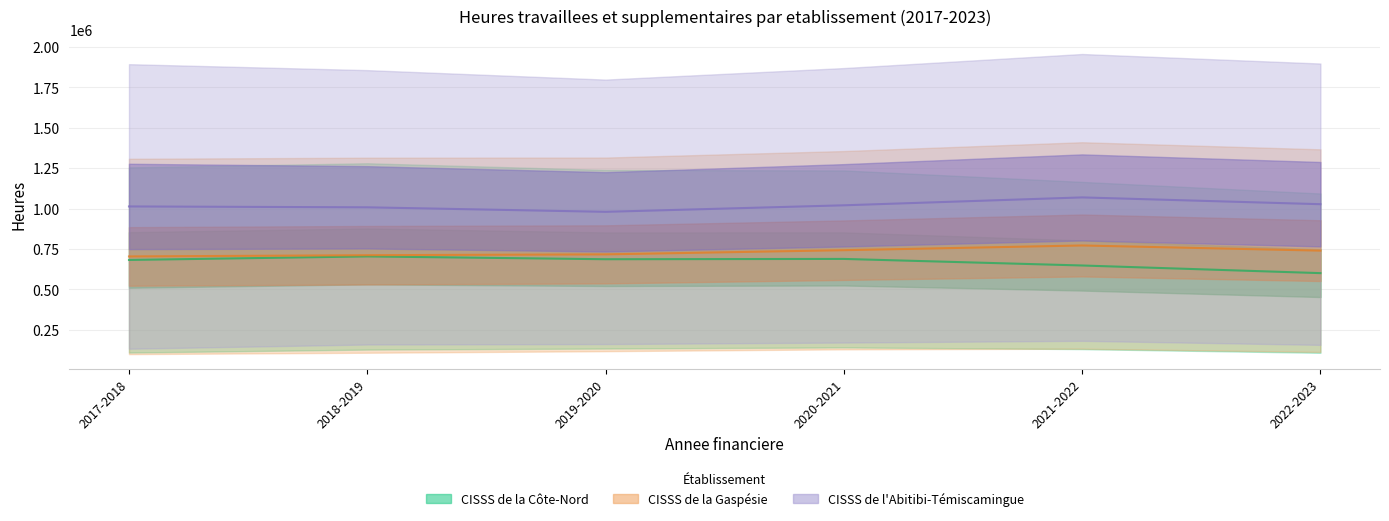

What is the average value of the CISSS de la Côte-Nord (ligne) series?

668253.4